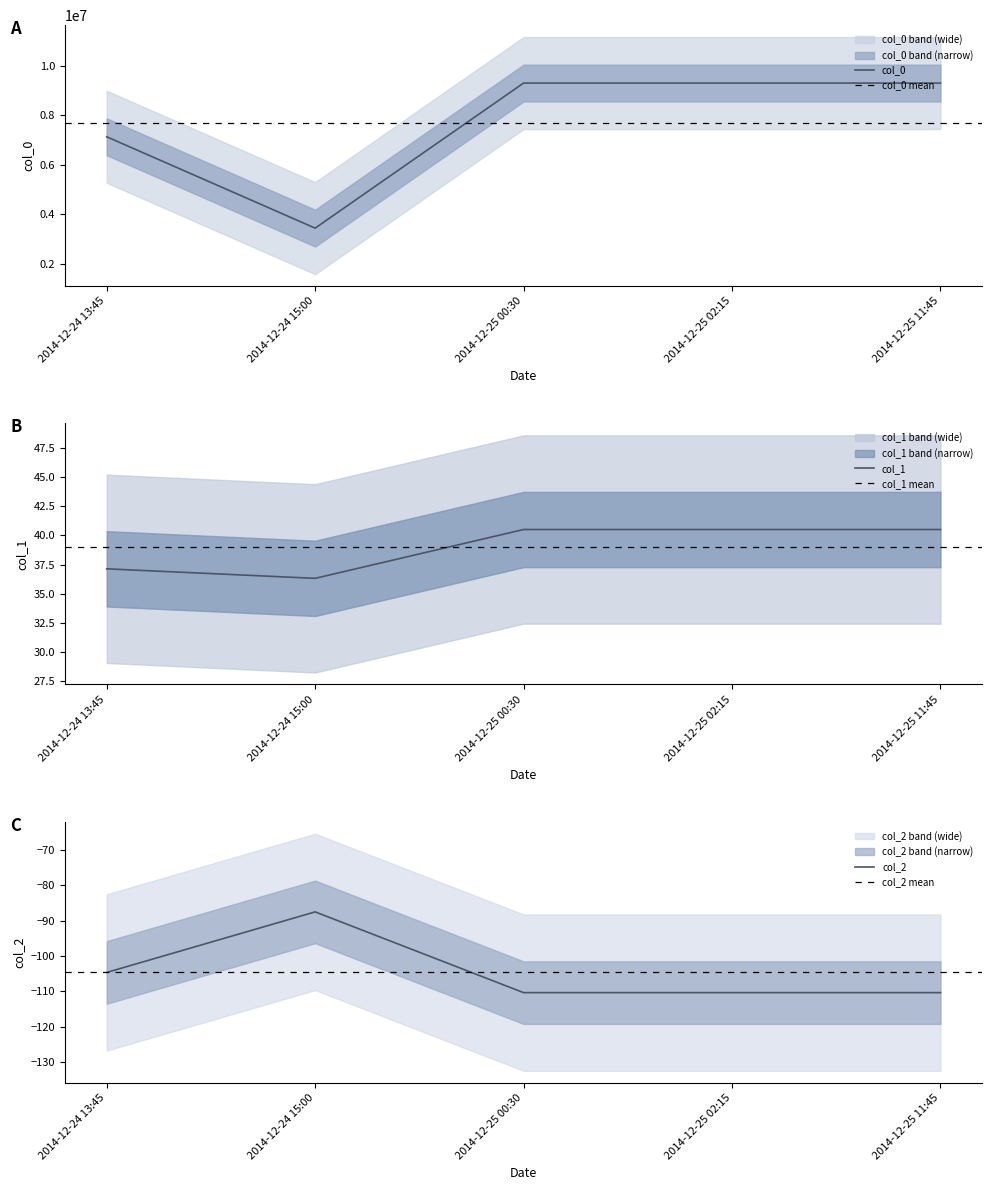

Is the value of col_0 at 2014-12-25 greater than the value of col_2 at 2014-12-25?

Yes